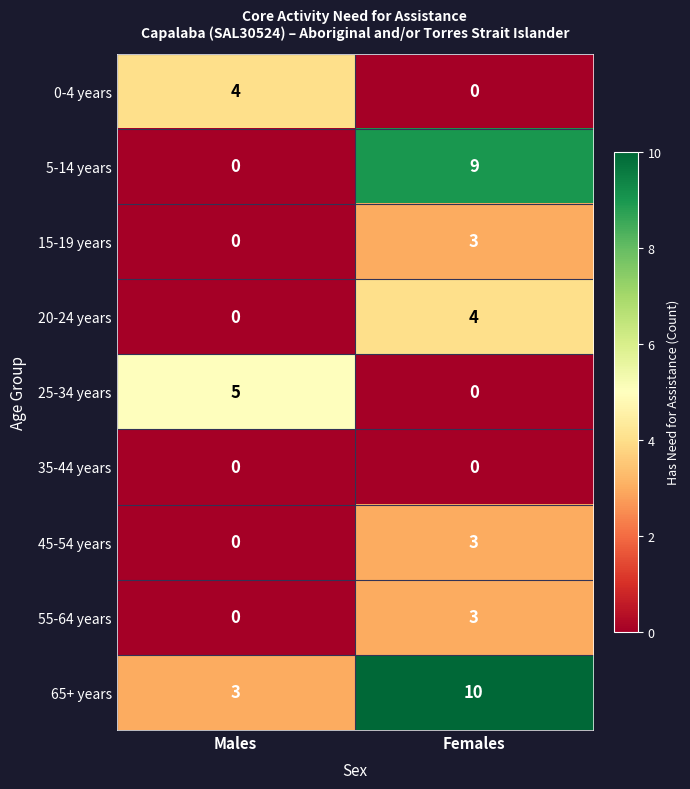

How many series are shown in this chart?

9